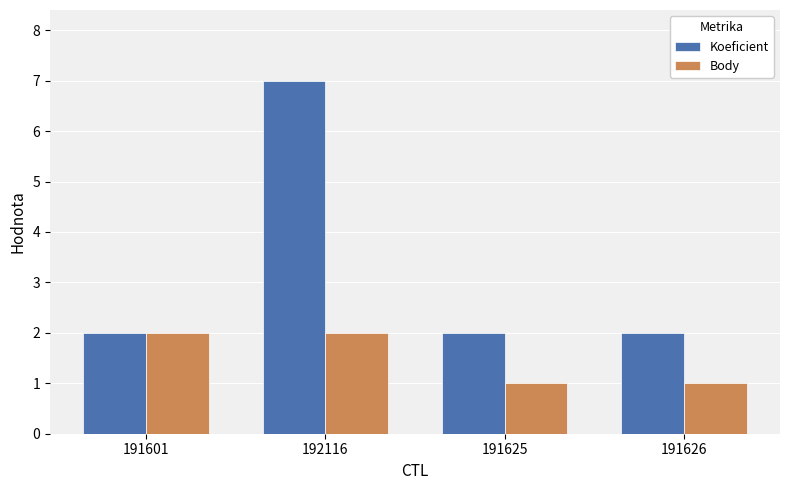

Does the chart contain any negative values?

No